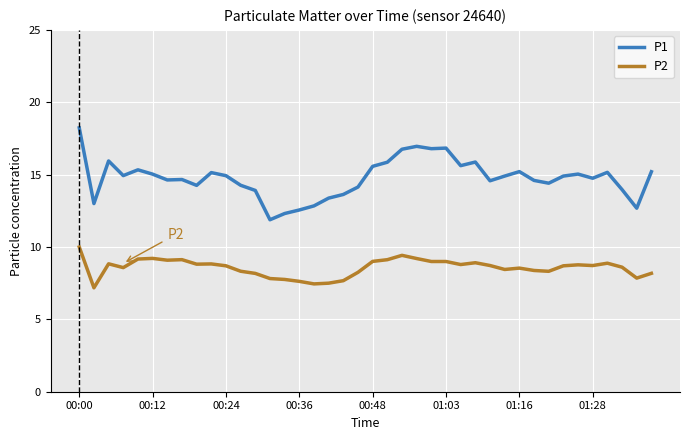

True or false: P1 and P2 intersect in this chart.

False